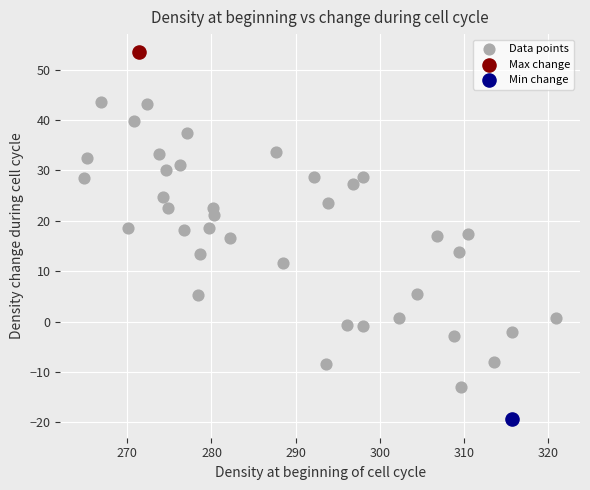

What are all the series names shown in the legend?

Data points, Max change, Min change